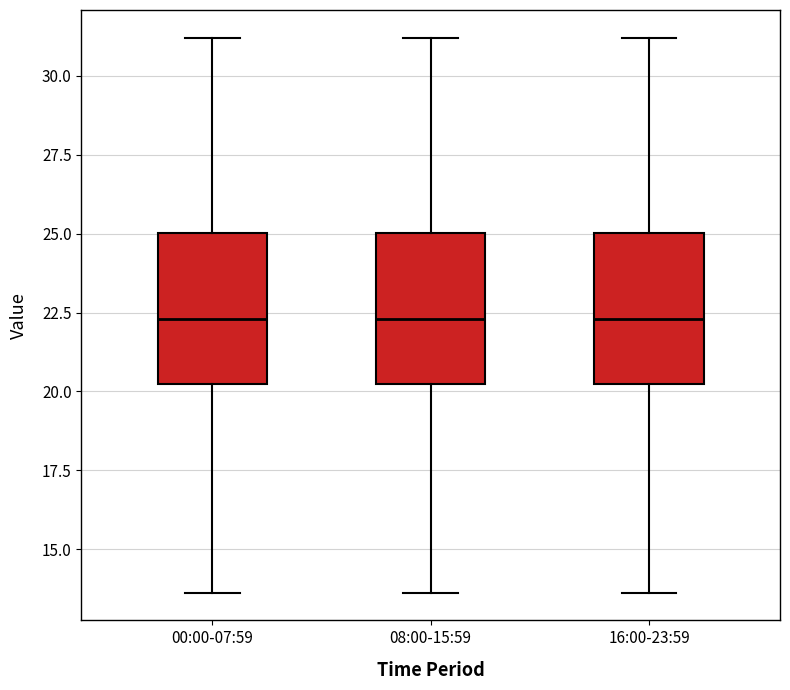

Reading left to right, transcribe this box plot: for each box, give where its median line is, the range the box spans, and where its two whiskers end, as read against the y-axis. The values are not printed on the chart, so give them approximately, as read against the axis.

00:00-07:59: median 22.5, box 20.0 to 25.0, whiskers 13.5 to 31.0
08:00-15:59: median 22.5, box 20.0 to 25.0, whiskers 13.5 to 31.0
16:00-23:59: median 22.5, box 20.0 to 25.0, whiskers 13.5 to 31.0